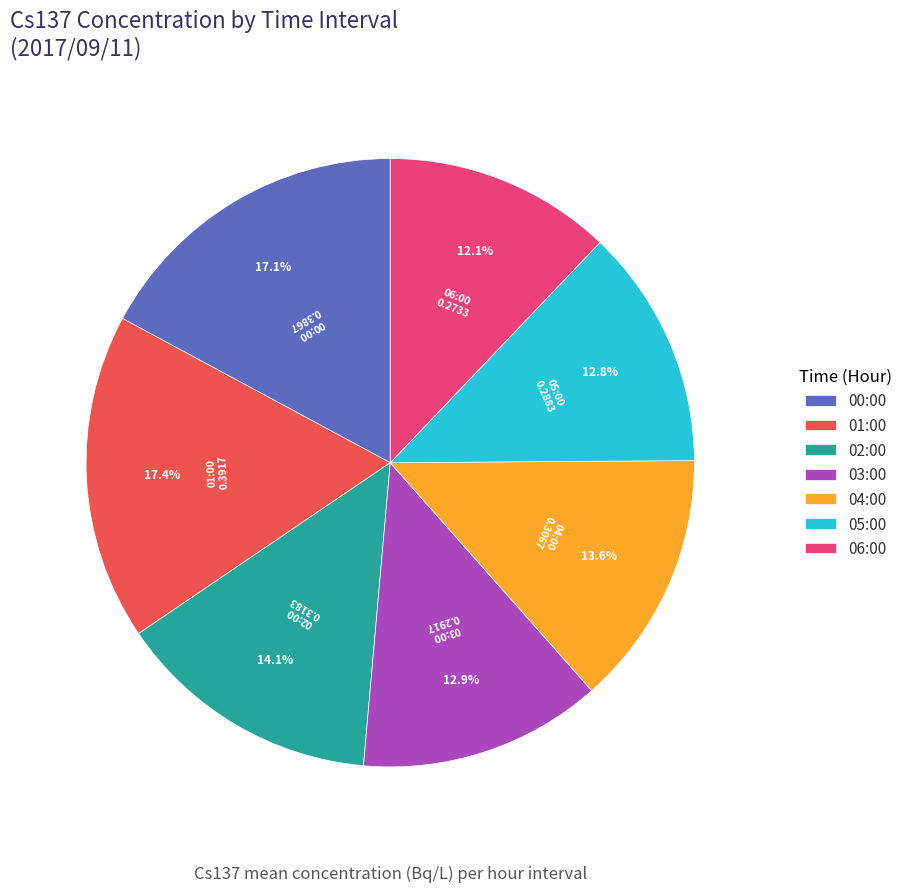

Approximately how many times larger is the value at 03:00 compared to 06:00?

1.1